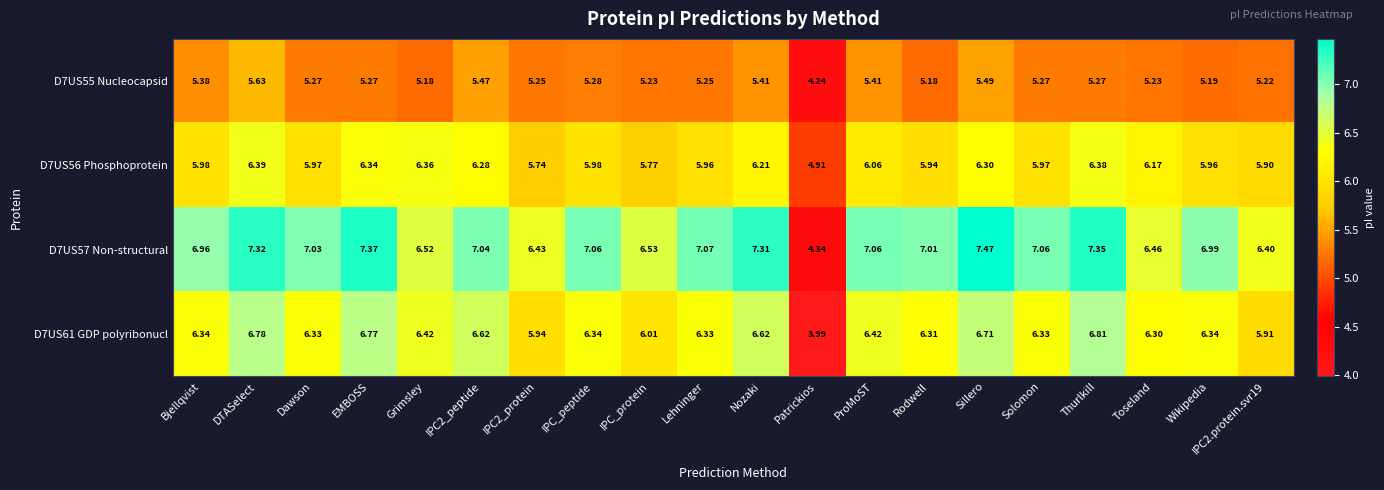

Which series has the widest spread of values?

D7US57 Non-structural